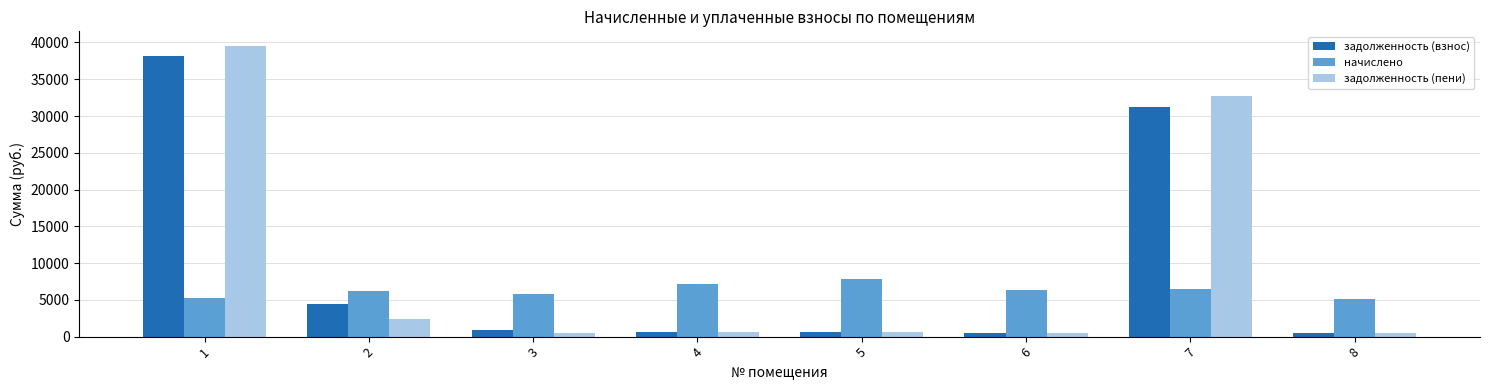

Which series has the widest spread of values?

задолженность (пени)